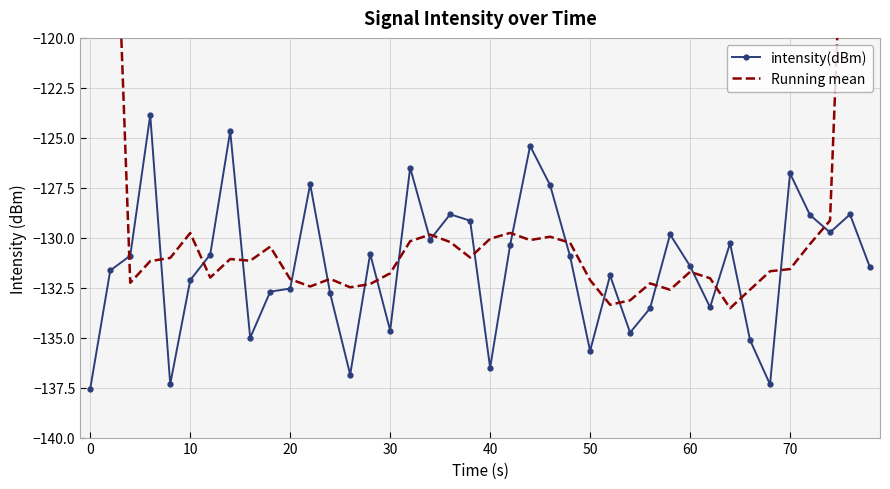

True or false: intensity(dBm) has more than 0 points higher than both neighbors.

True